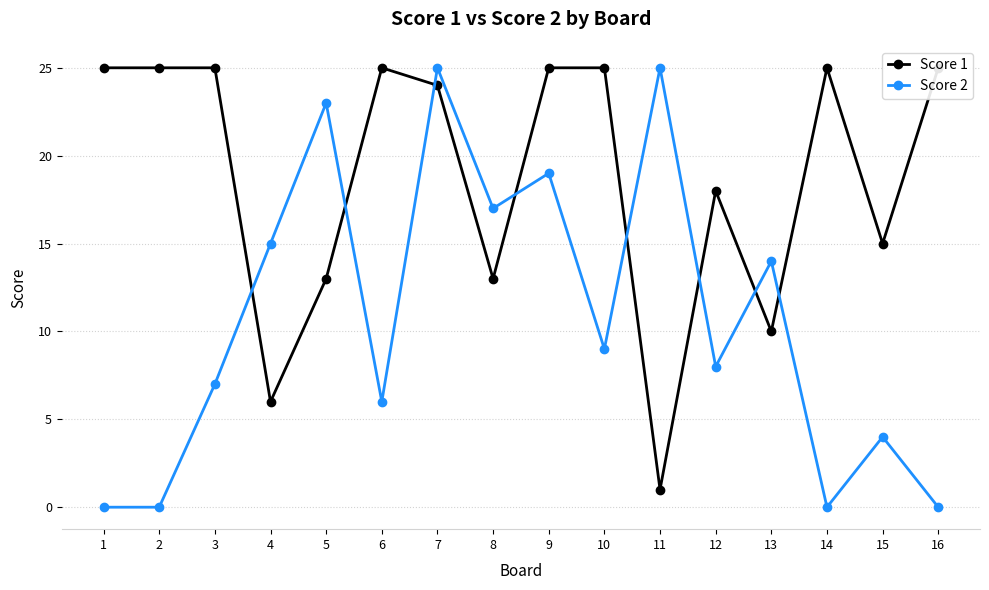

How many distinct data groups are displayed?

2